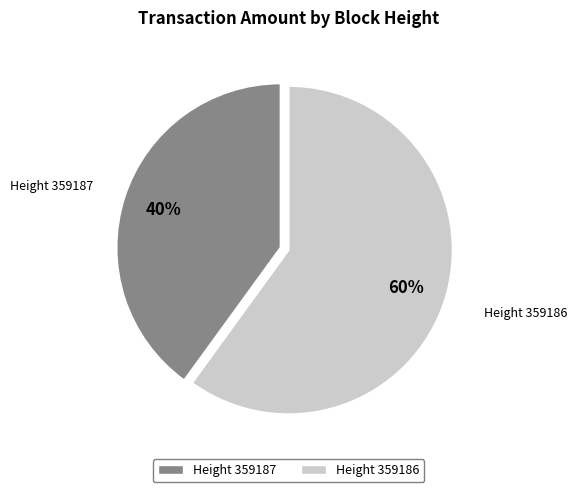

How many segments does this pie chart have?

2